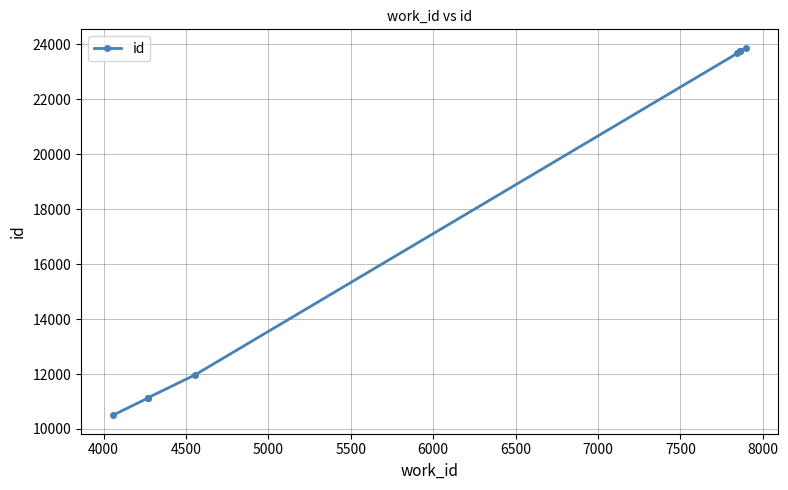

What is the smallest value displayed?

10497